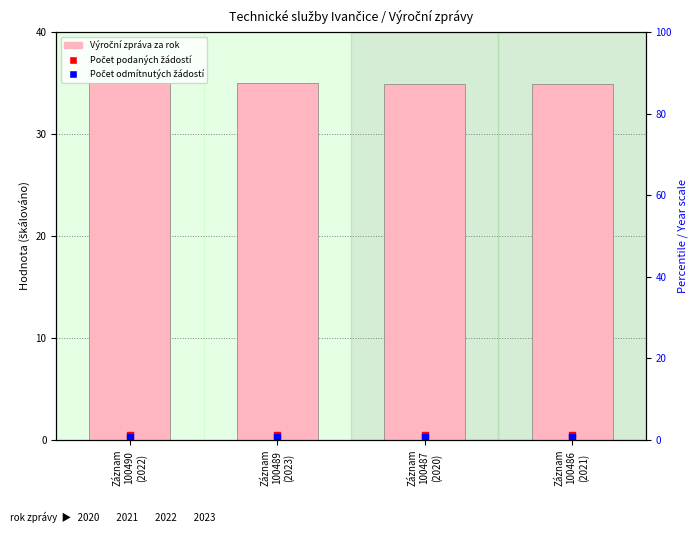

Which series has the largest total across all categories?

Výroční zpráva za rok